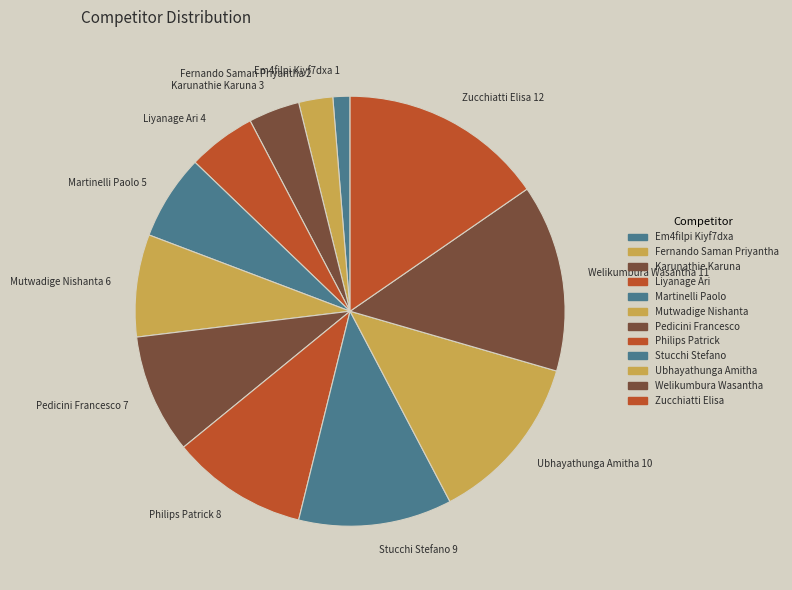

Is there any slice that represents more than half of the pie?

No